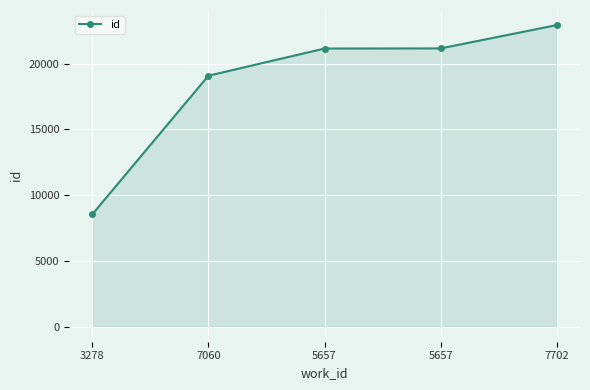

What value does the data have at 3278, to the nearest 10?

8540